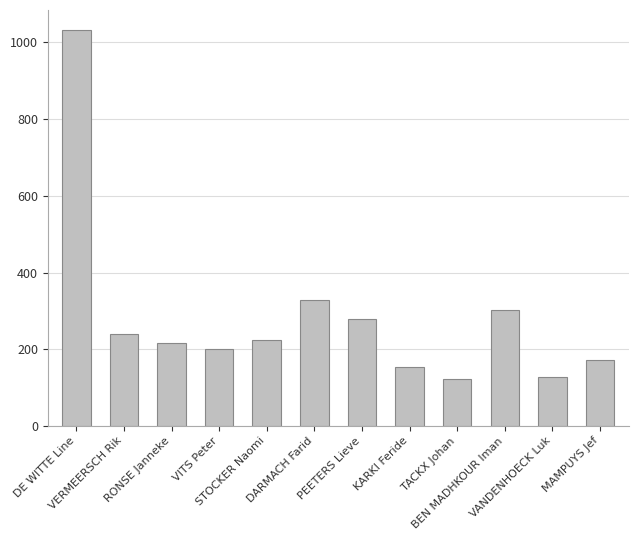

The chart shows a value of 279 at PEETERS Lieve. True or false?

True